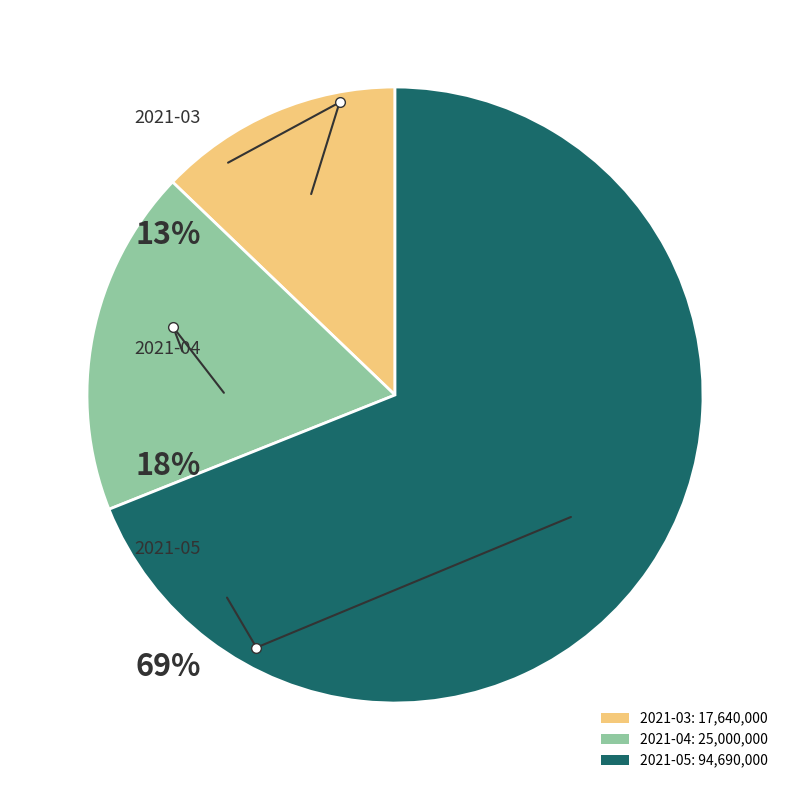

To the nearest percent, what is the average slice percentage?

33%